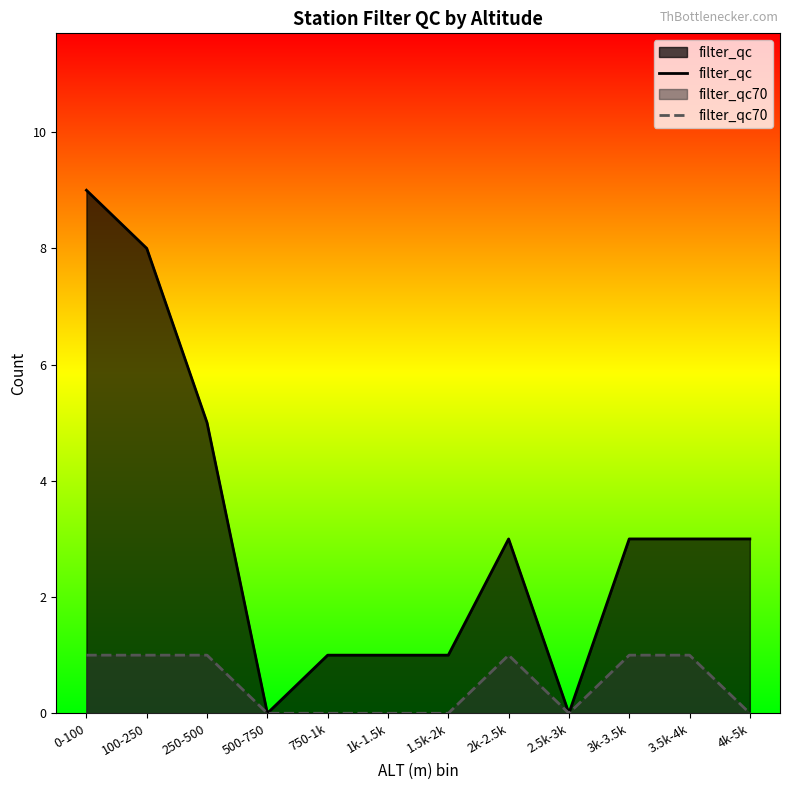

How many data points in filter_qc are above 3?

3